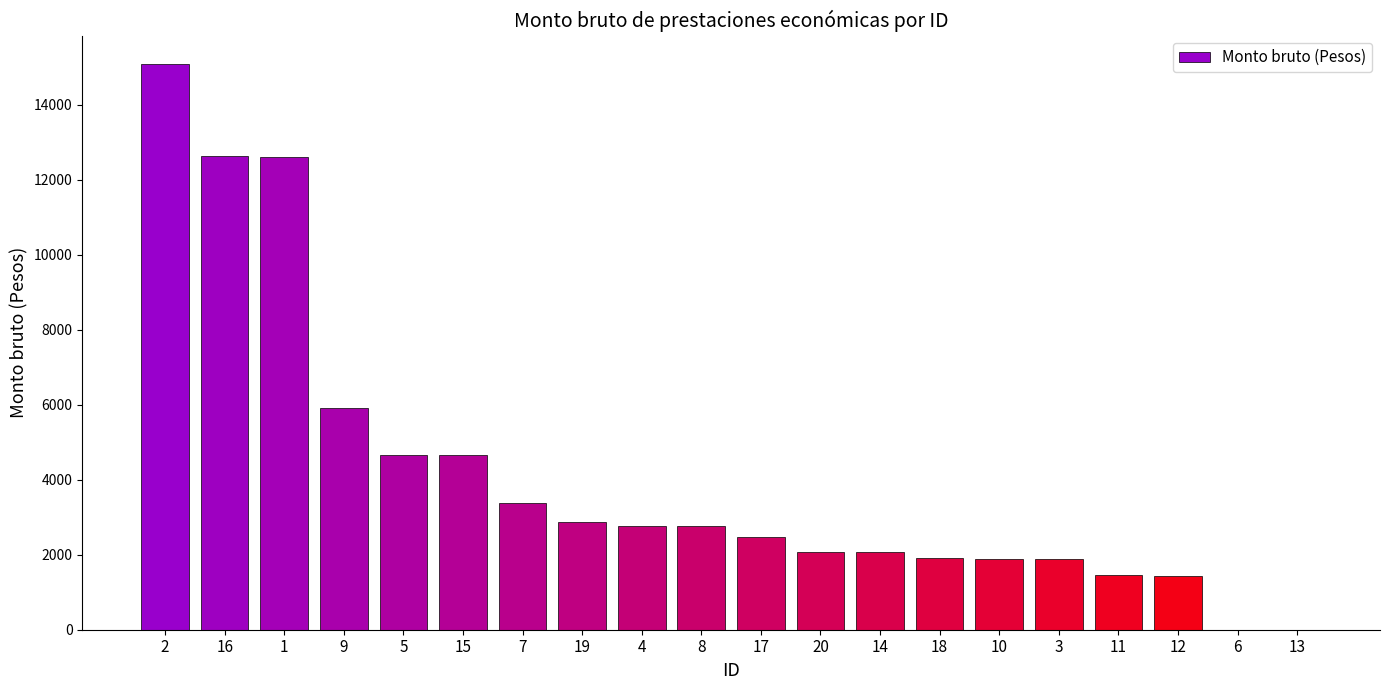

What is the ratio of the value at 17 to the value at 18?

1.3